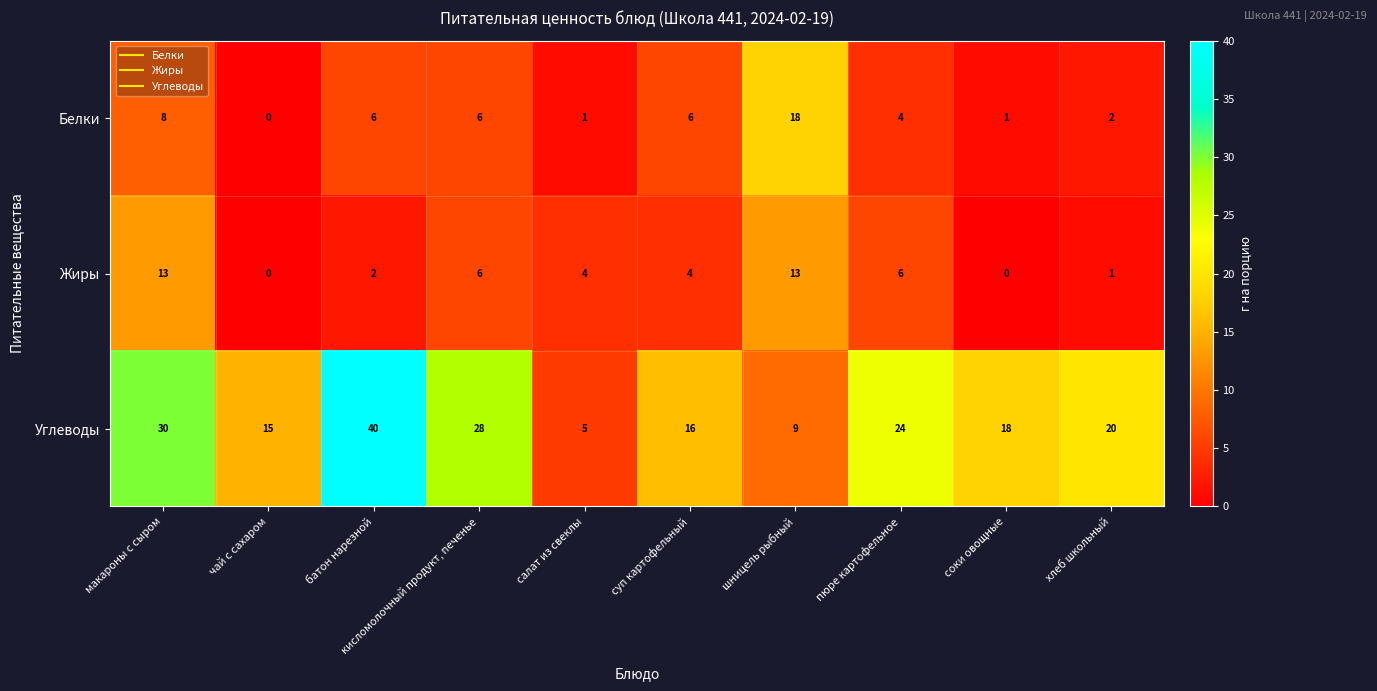

Count the number of data series in this chart.

3